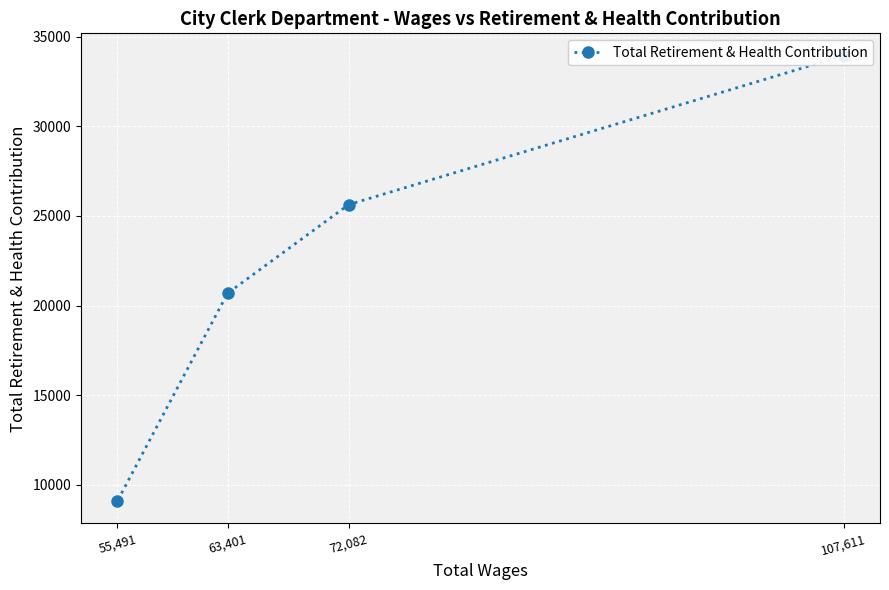

Rank the categories by value from highest to lowest.

107,611, 72,082, 63,401, 55,491